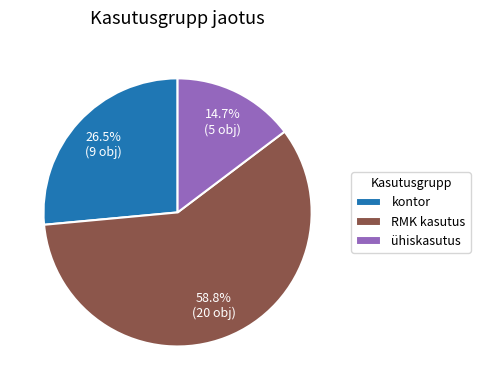

Does any single category account for the majority?

Yes